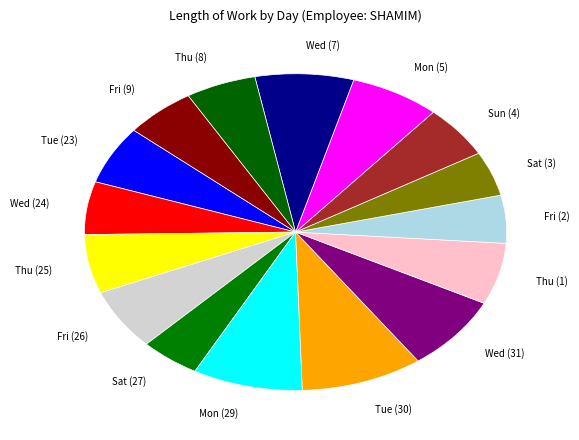

Is it true that Mon (29) is 8% of the pie?

True